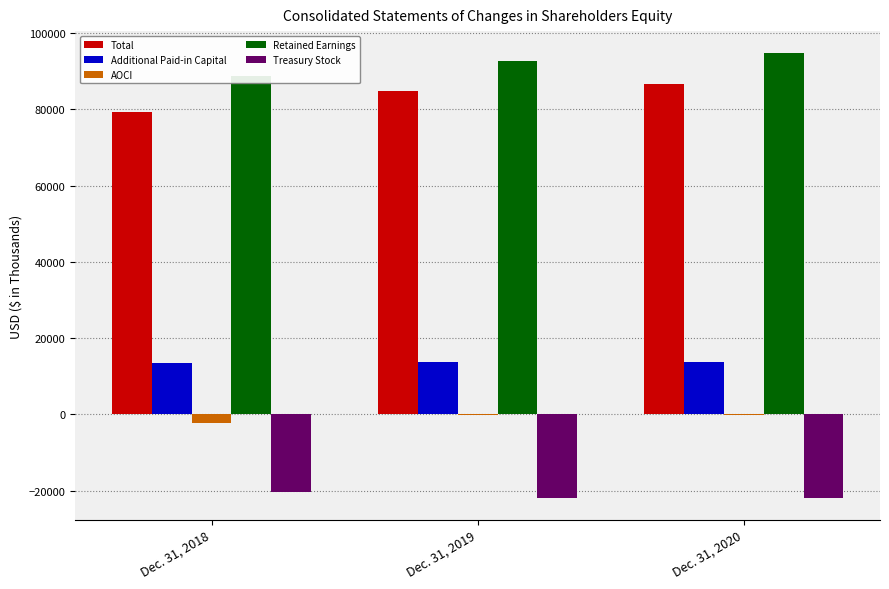

Which label corresponds to the smallest value in the chart?

Dec. 31, 2020